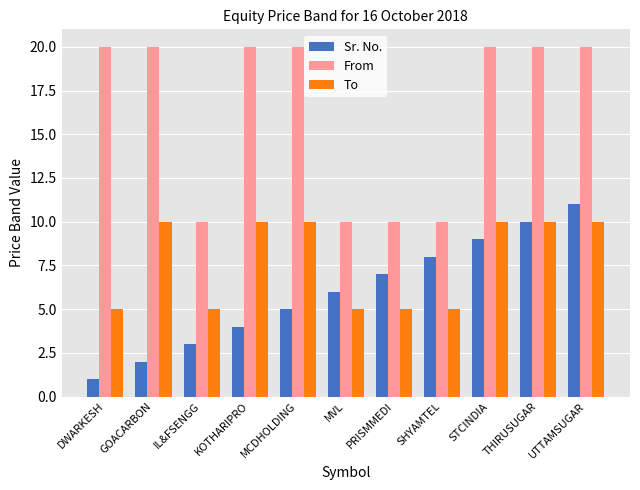

How many From values are between 10 and 20?

11